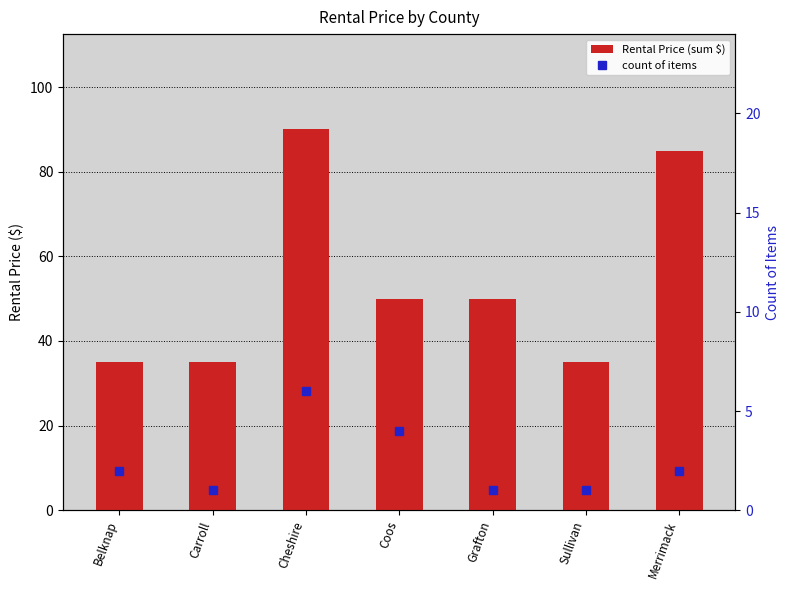

Does the chart contain stacked bars?

No